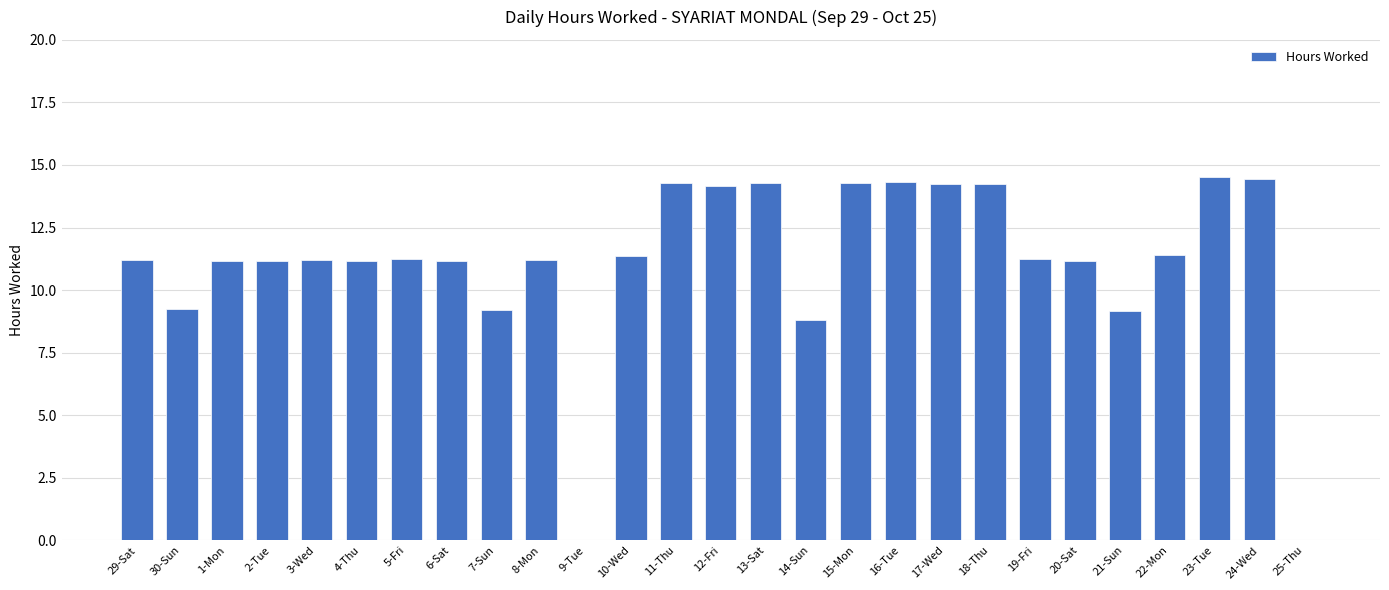

The chart shows a value of 14.5 at 23-Tue. True or false?

True